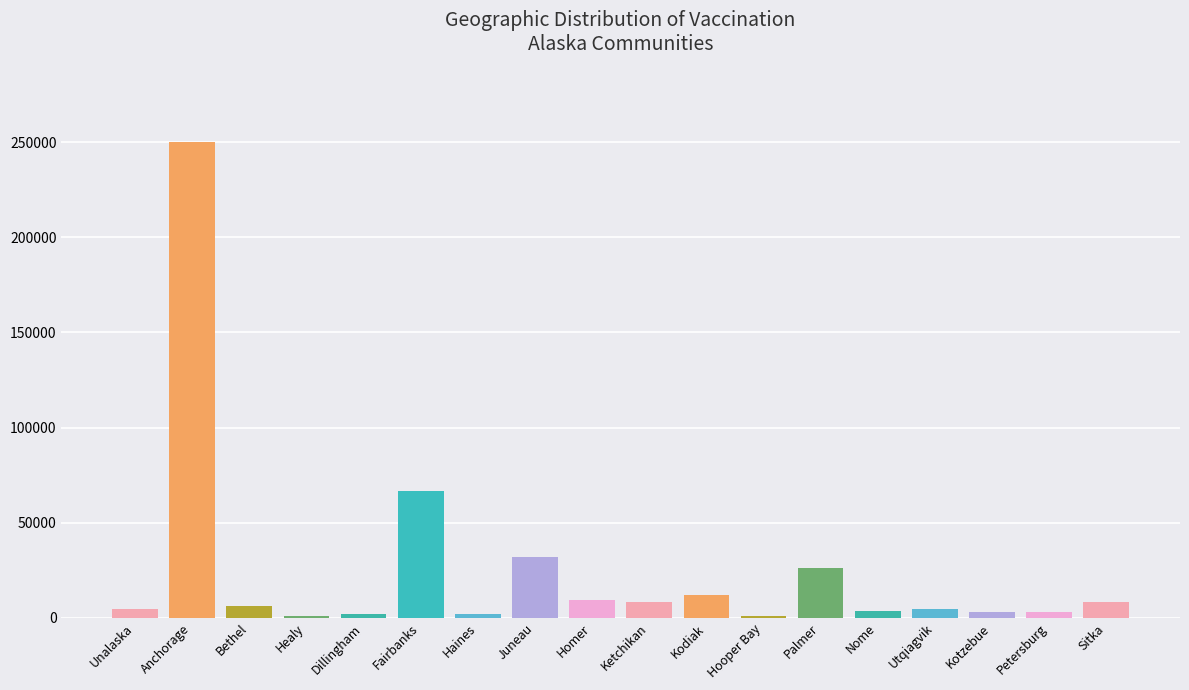

What is the sum of all values?

443456